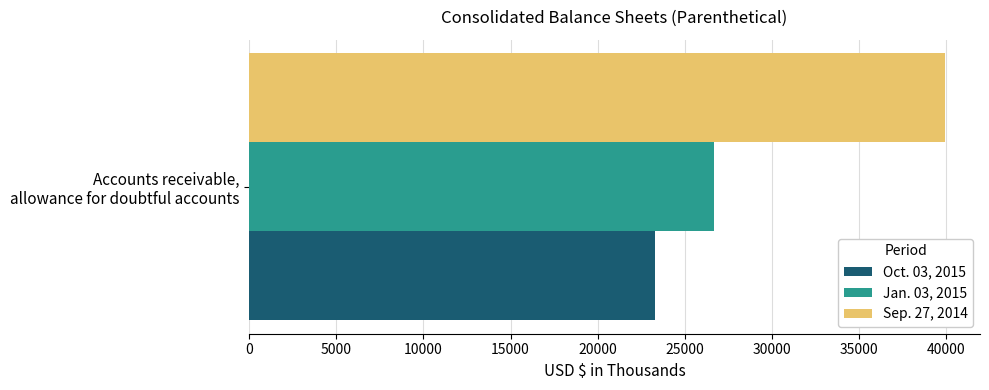

What are all the series names shown in the legend?

Oct. 03, 2015, Jan. 03, 2015, Sep. 27, 2014